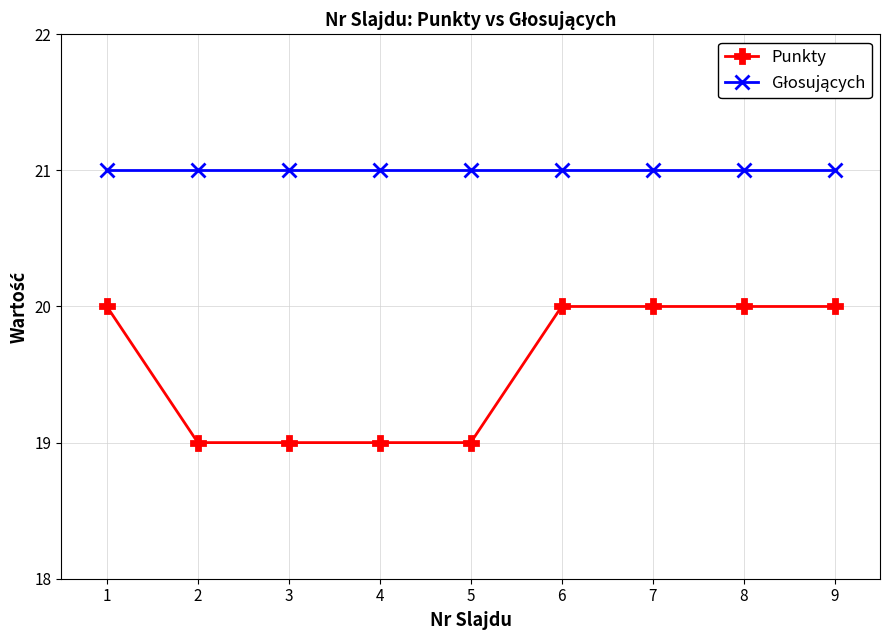

The value of Punkty at 4 is 31. True or false?

False